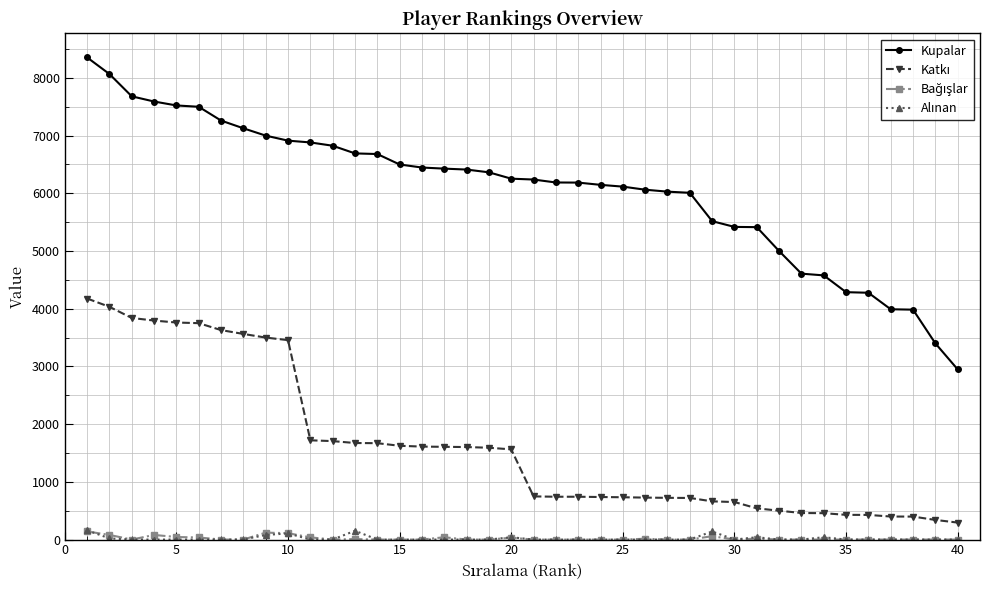

What is the value of the Kupalar point at the 4th from the left?

7591